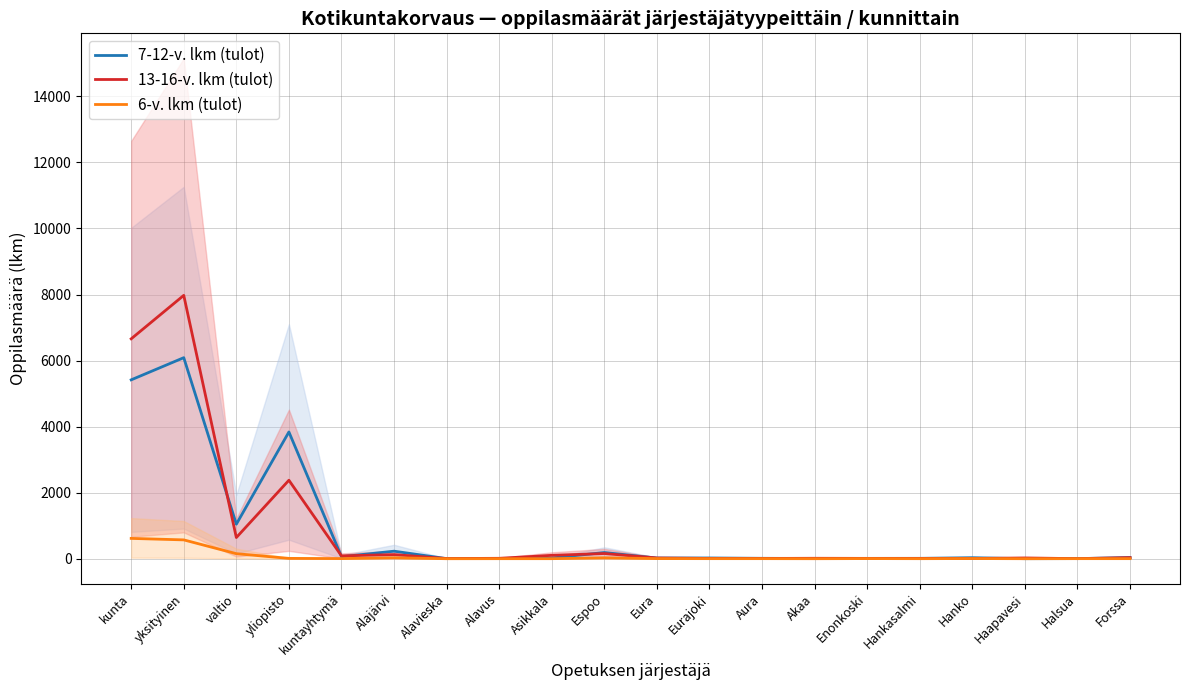

Which category has the lowest value across all series?

Alavieska